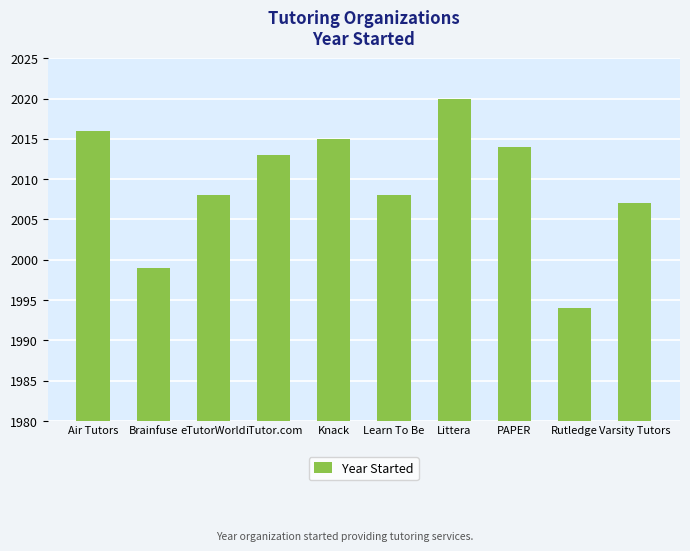

What is the label of the 5th bar from the left?

Knack